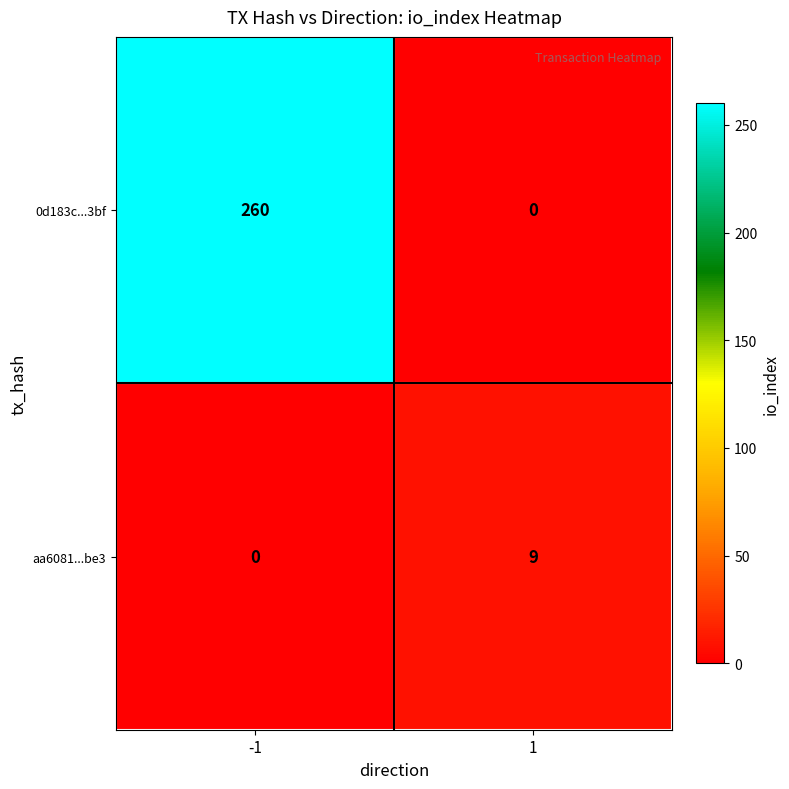

Is it true that aa6081...be3 equals 6 at -1?

False